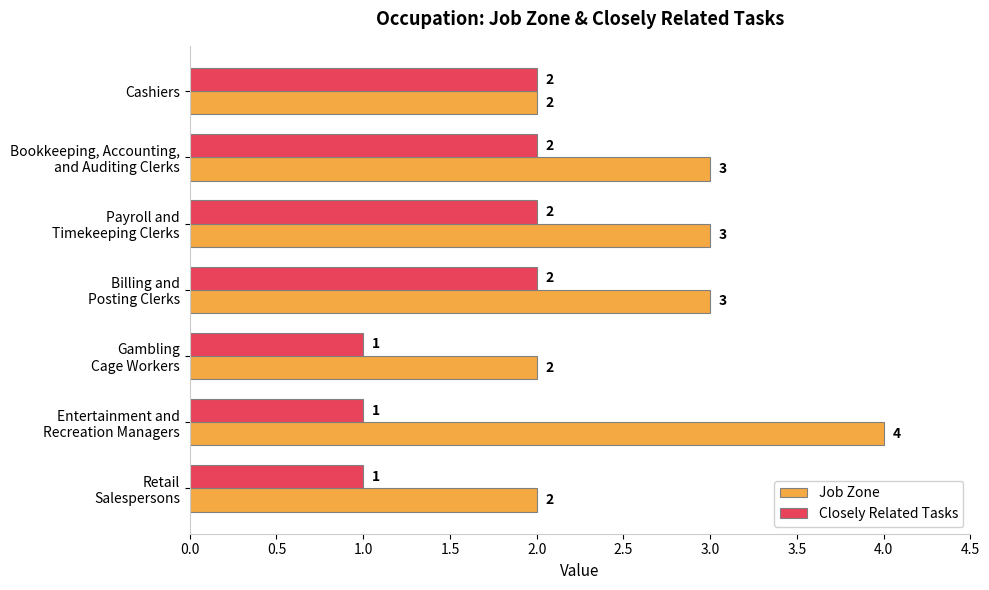

What is the smallest value displayed?

1